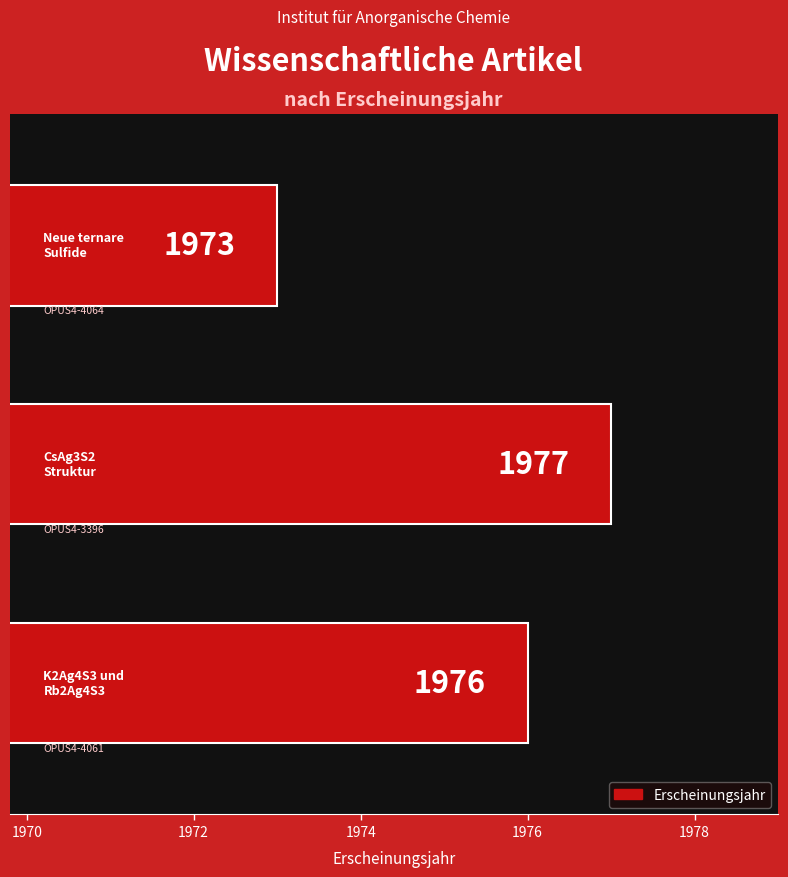

How many values are between 1973 and 1977?

3